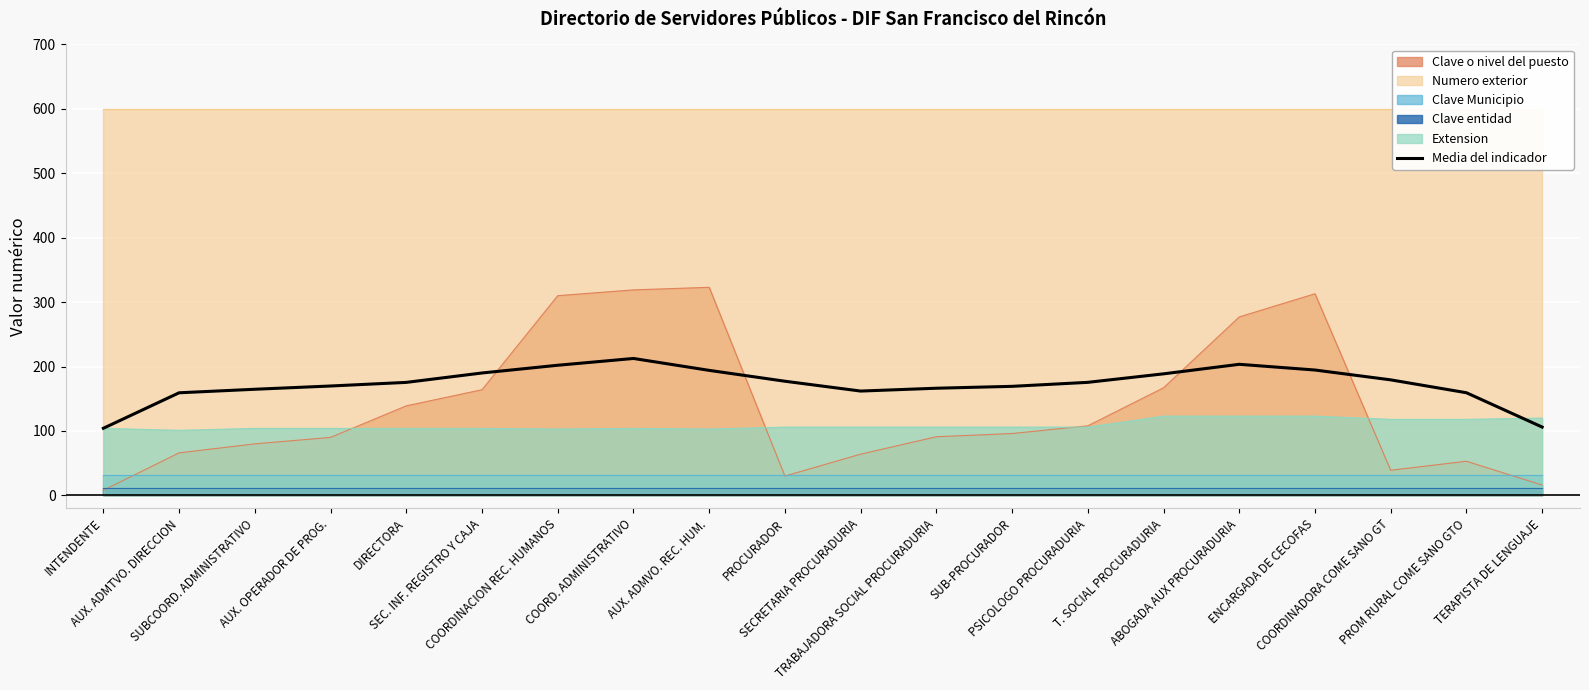

What position from the left is COORDINADORA COME SANO GT?

18